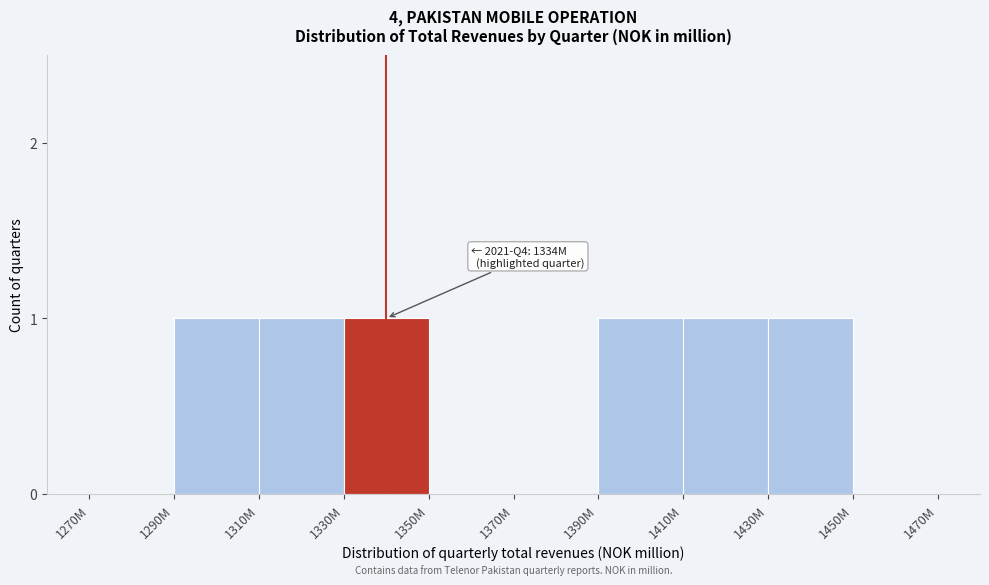

Reading left to right, list all the values displayed in this chart.

1270M=0	1290M=1	1310M=1	1330M=1	1350M=0	1370M=0	1390M=1	1410M=1	1430M=1	1450M=0